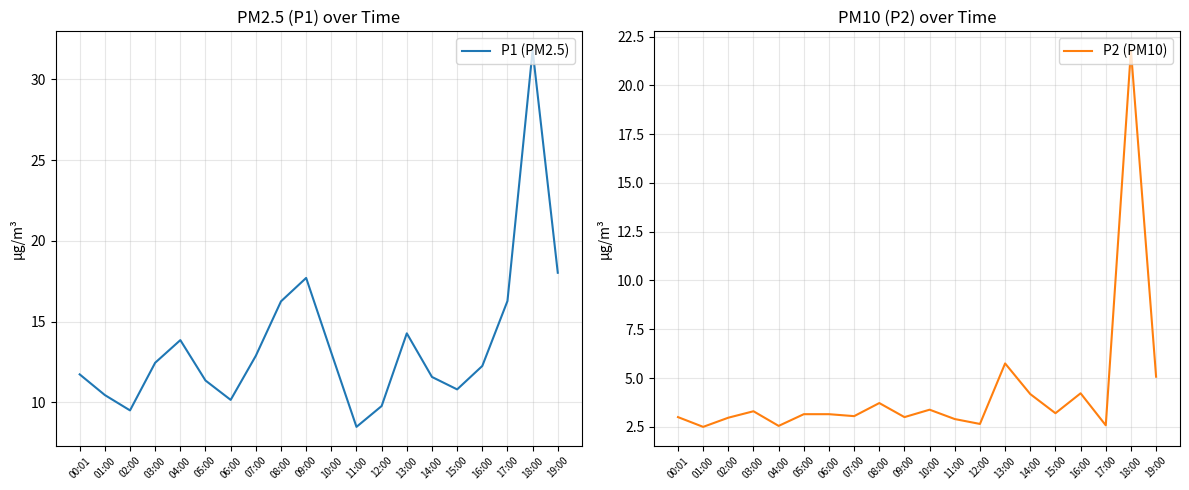

What is the sum of the P2 (PM10) values at 19:00 and 18:00?

26.9